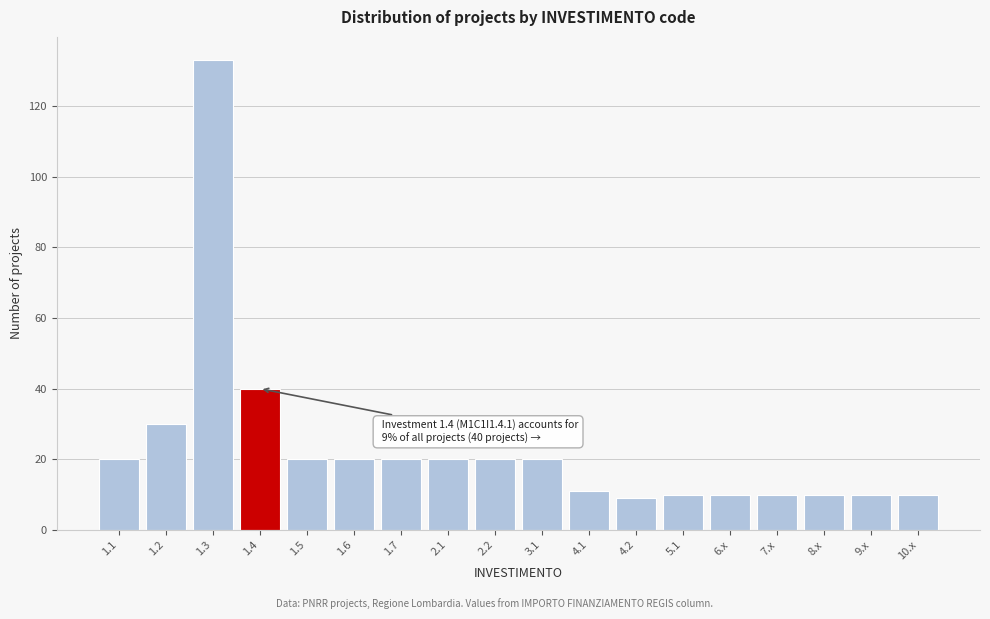

Reading left to right, list all the values displayed in this chart.

20	30	133	40	20	20	20	20	20	20	11	9	10	10	10	10	10	10